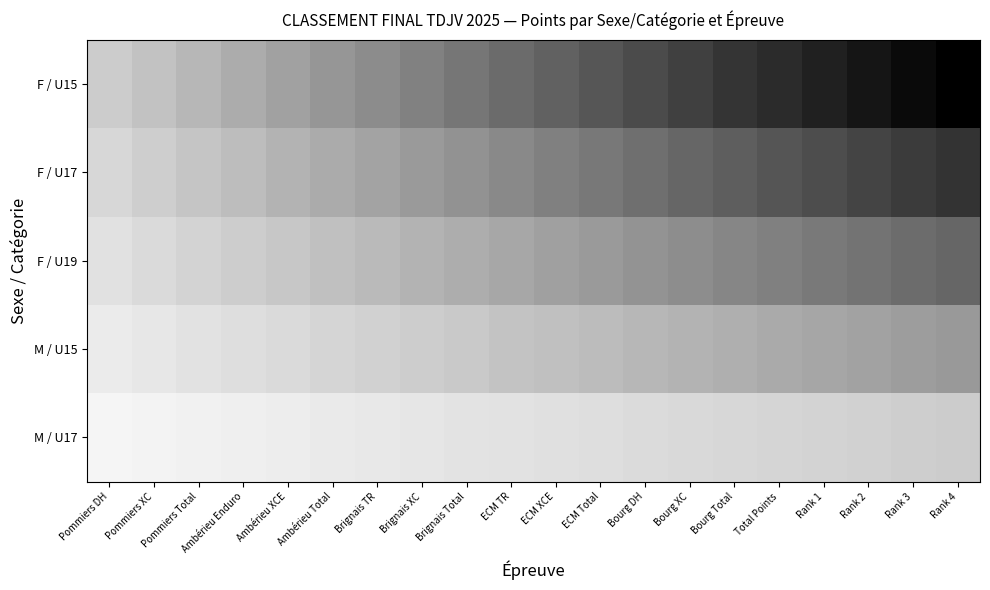

List the series in order of their peak value, lowest first.

F / U15, F / U17, F / U19, M / U15, M / U17